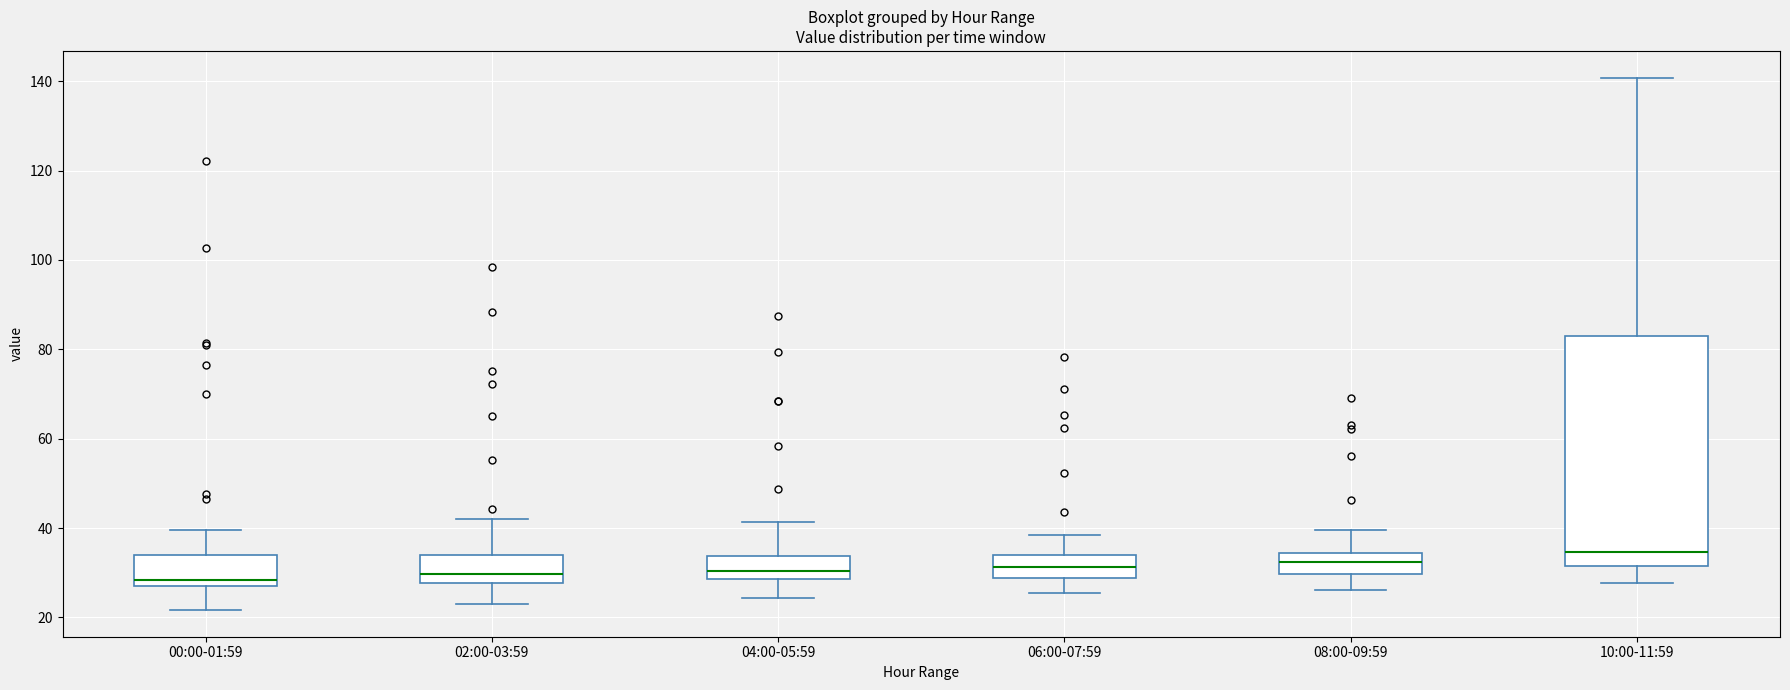

Which box is the tallest, from its lower edge to its upper edge?

10:00-11:59